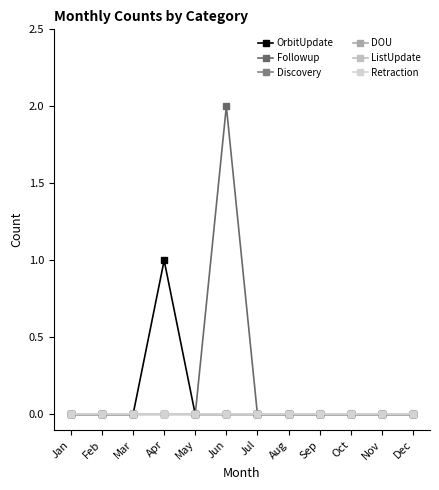

Does the chart have visible grid lines?

No